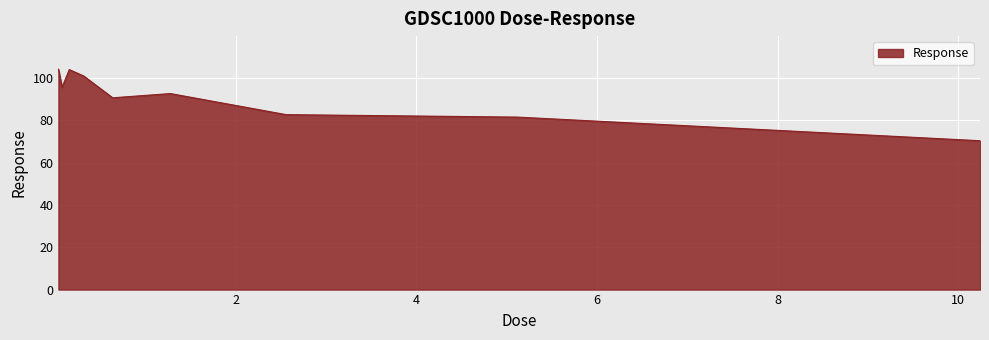

What is the average value?

91.4